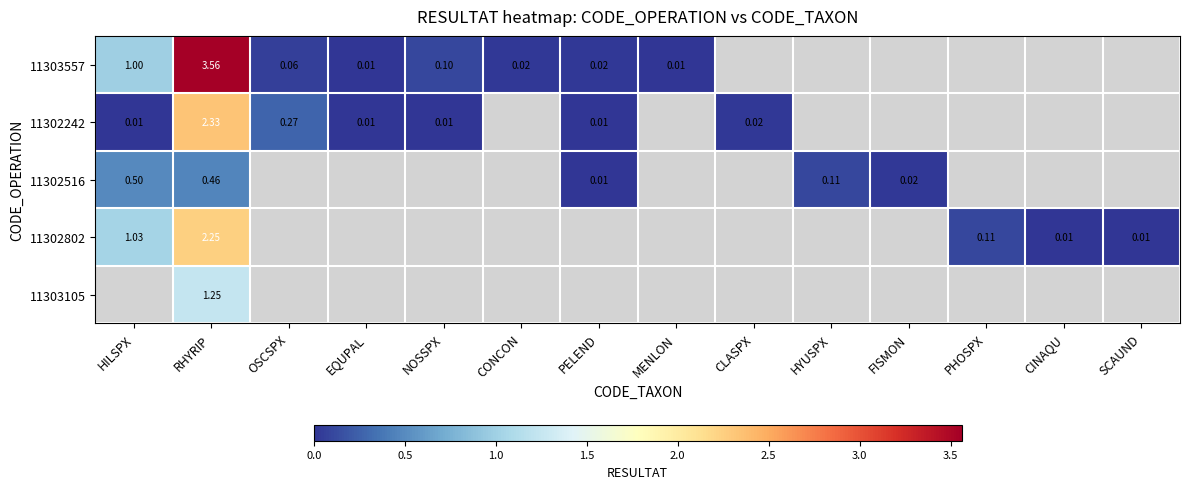

Which category has the lowest value across all series?

EQUPAL